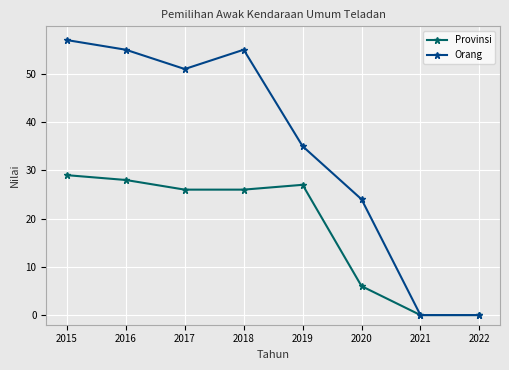

How many lines are shown in the chart?

2